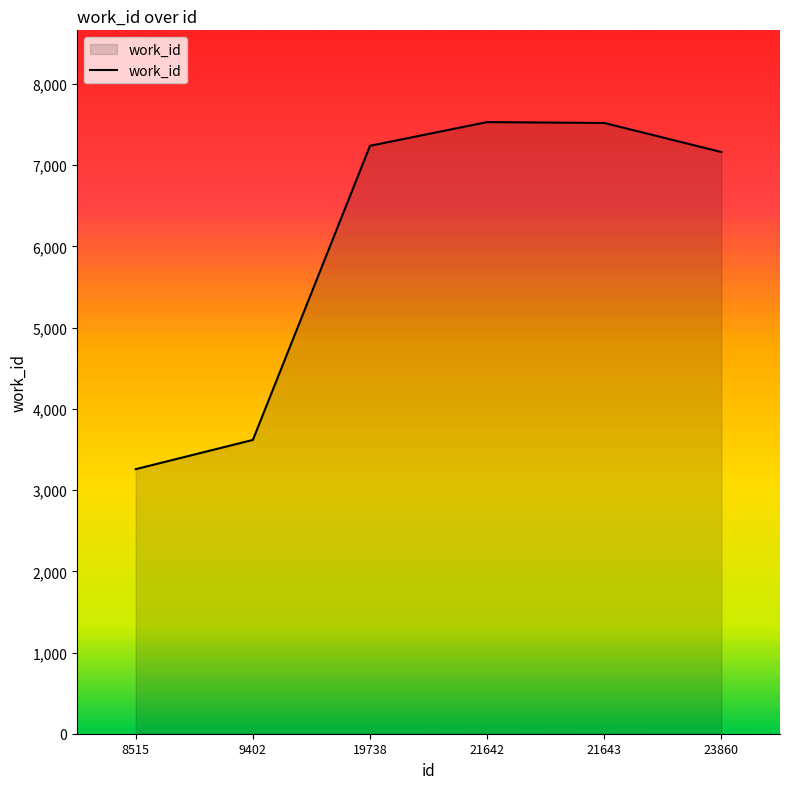

True or false: the data shows 1861 at 21642.

False